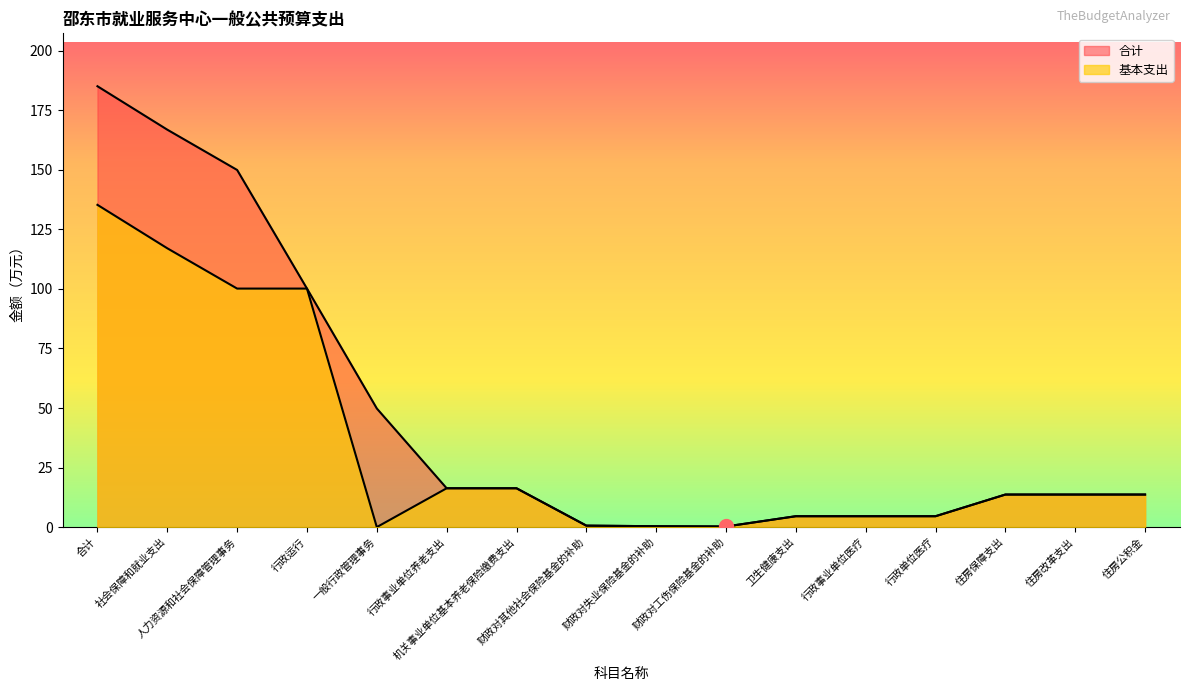

Reading right to left, what are all the values shown in this chart?

合计: 13.7	13.7	13.7	4.6	4.6	4.6	0.2	0.4	0.6	16.3	16.3	49.8	100.1	149.9	166.9	185.1
基本支出: 13.7	13.7	13.7	4.6	4.6	4.6	0.2	0.4	0.6	16.3	16.3	0.0	100.1	100.1	117.1	135.3